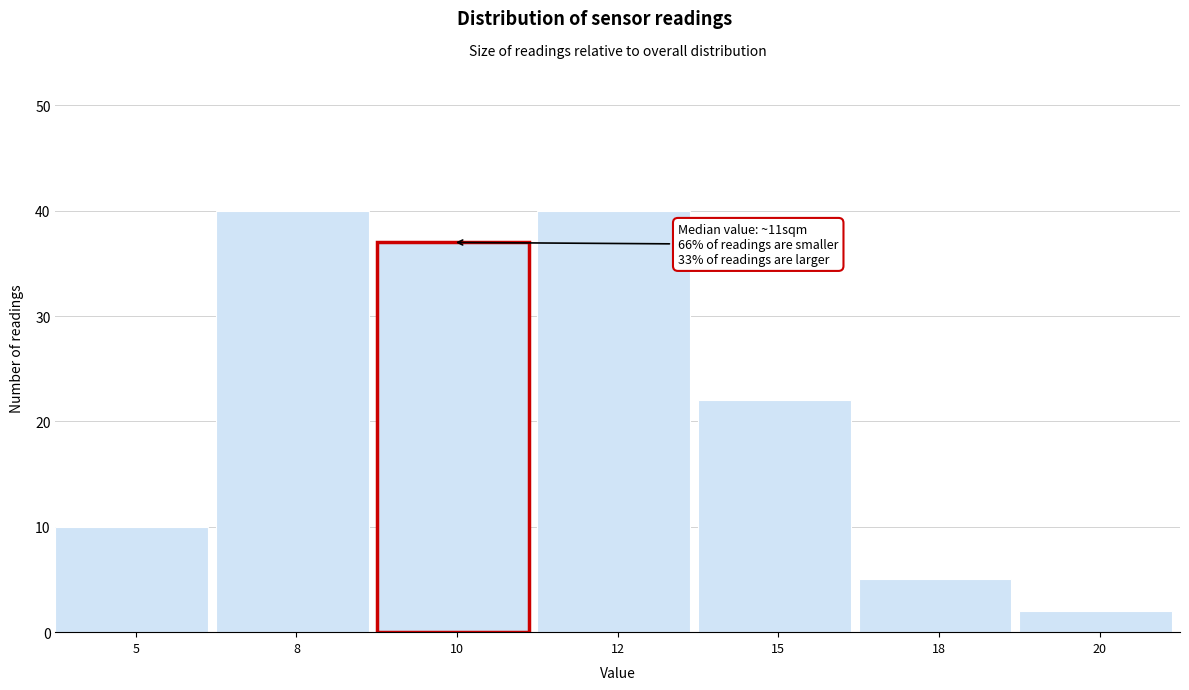

Reading left to right, extract all data points from this chart.

5=10	8=40	10=37	12=40	15=22	18=5	20=2